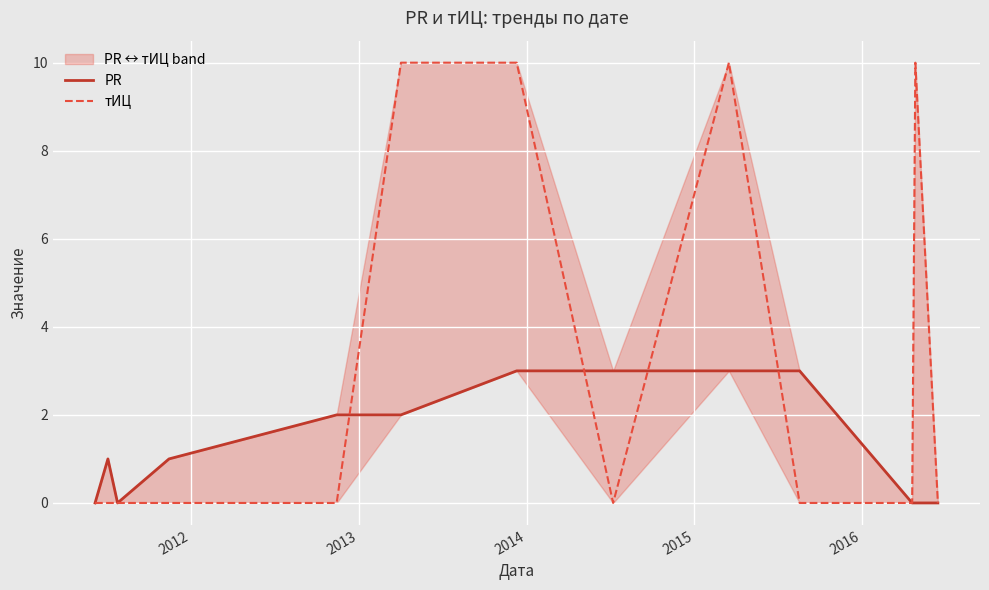

Reading left to right, extract all data points from this chart.

PR: 0	1	0	1	2	2	3	3	3	3	0	0	0
тИЦ: 0	0	0	0	0	10	10	0	10	0	0	10	0